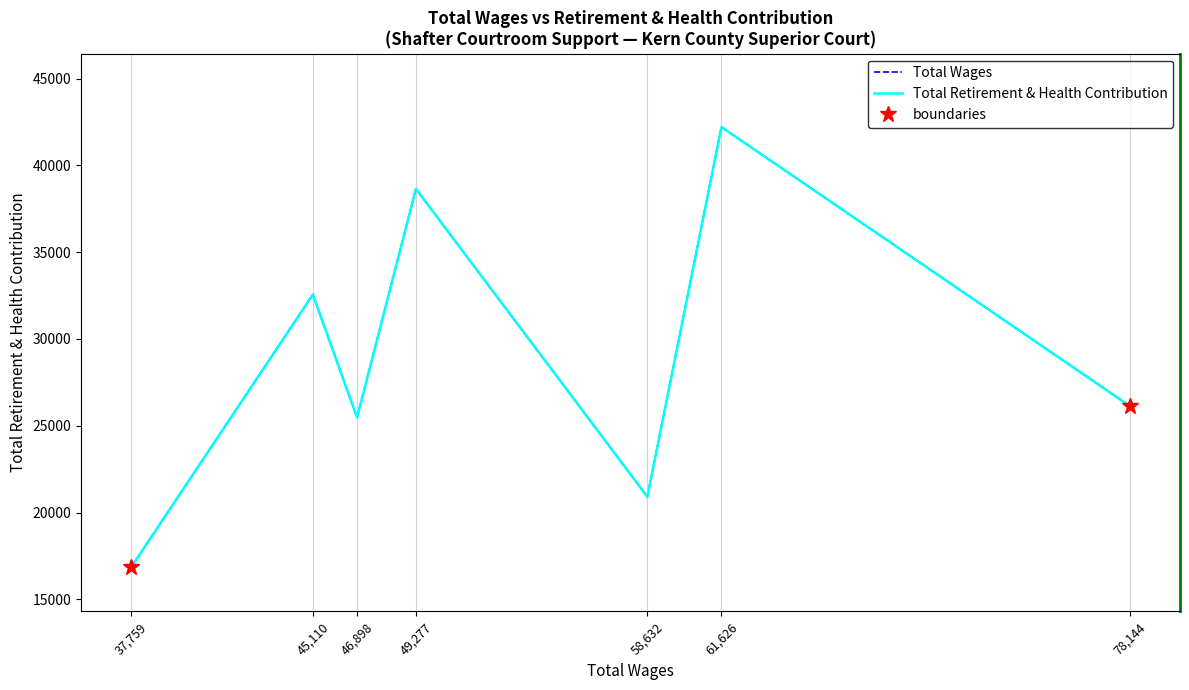

At which category does the data reach its first local valley?

46898.0